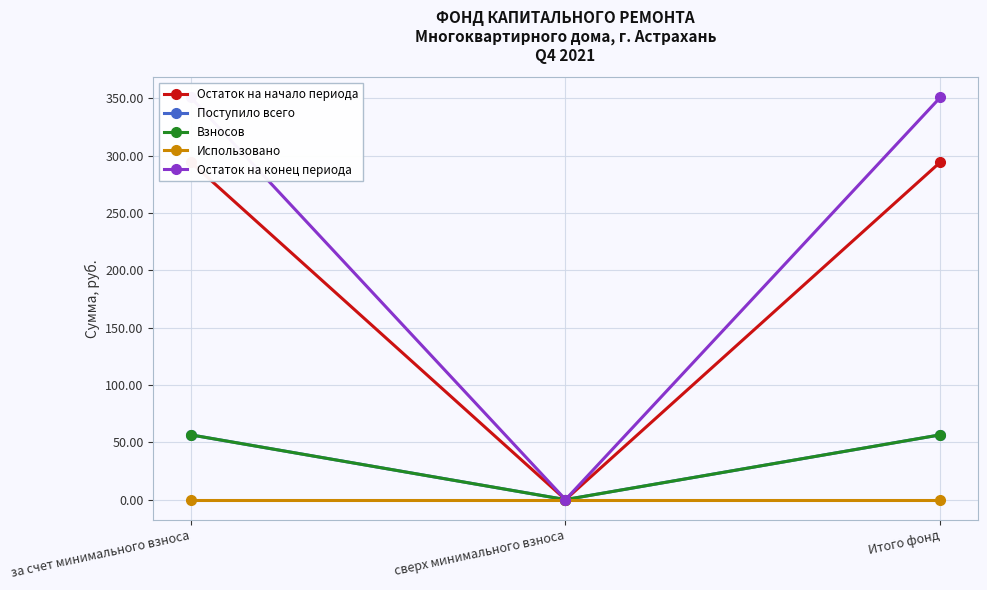

How many series are shown in this chart?

5